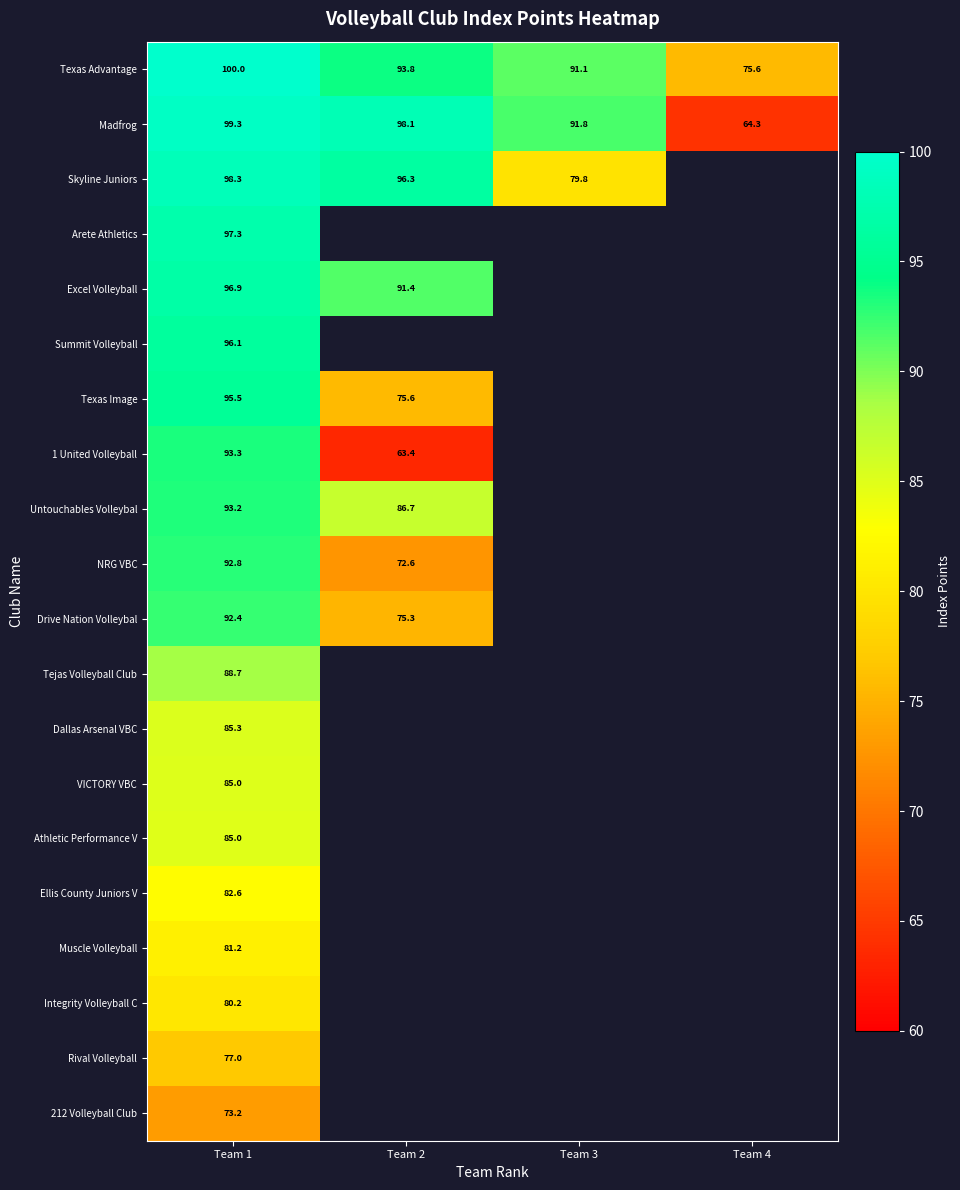

At how many categories does at least one series exceed 73?

4